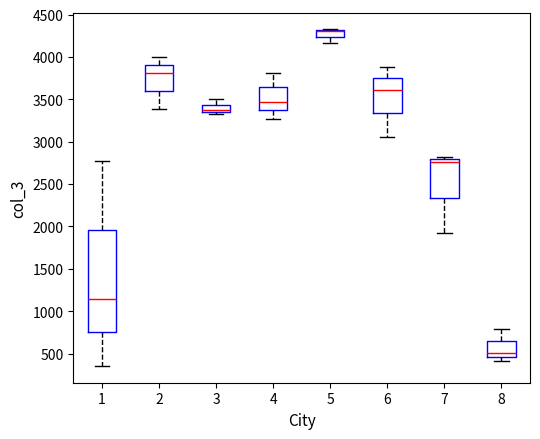

Reading left to right, transcribe this box plot: for each box, give where its median line is, the range the box spans, and where its two whiskers end, as read against the y-axis. The values are not printed on the chart, so give them approximately, as read against the axis.

1: median 1150, box 750 to 1950, whiskers 350 to 2750
2: median 3800, box 3600 to 3900, whiskers 3400 to 4000
3: median 3350 (just above the box's lower edge), box 3350 to 3450, whiskers 3350 (just below the box's lower edge) to 3500
4: median 3450, box 3350 to 3650, whiskers 3250 to 3800
5: median 4300 (drawn on the box's upper edge), box 4250 to 4300, whiskers 4150 to 4350
6: median 3600, box 3350 to 3750, whiskers 3050 to 3900
7: median 2750, box 2350 to 2800, whiskers 1900 to 2800 (just above the box's upper edge)
8: median 500, box 450 to 650, whiskers 400 to 800